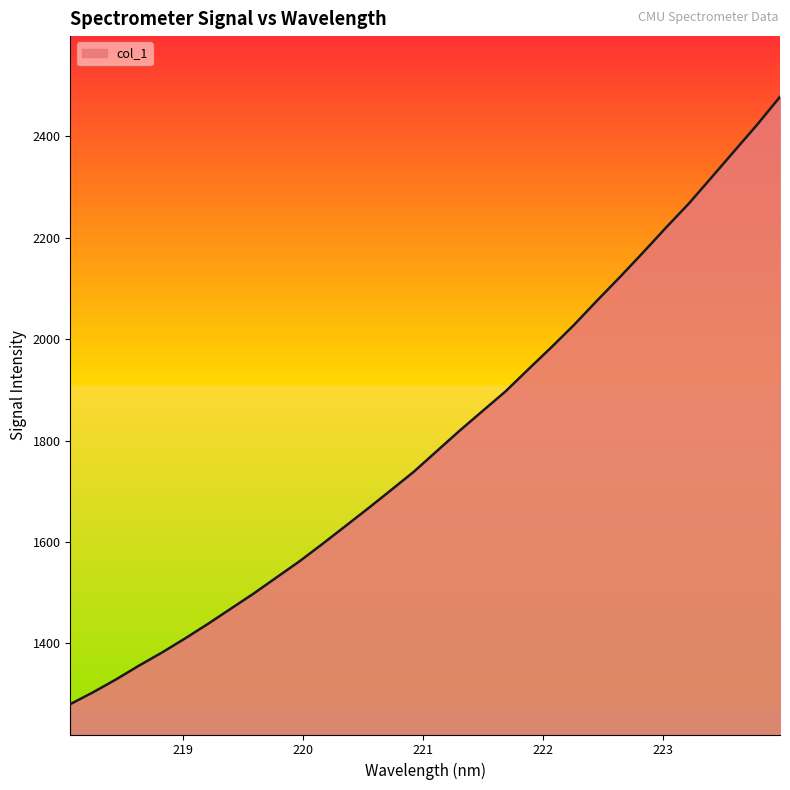

What is the difference between the maximum and minimum values?

1197.8